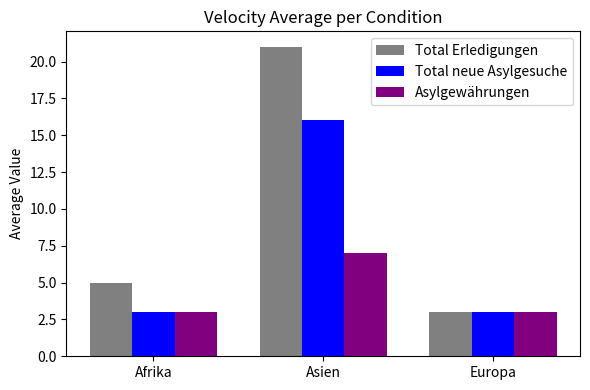

Rank the series by their average value, from lowest to highest.

Asylgewährungen, Total neue Asylgesuche, Total Erledigungen